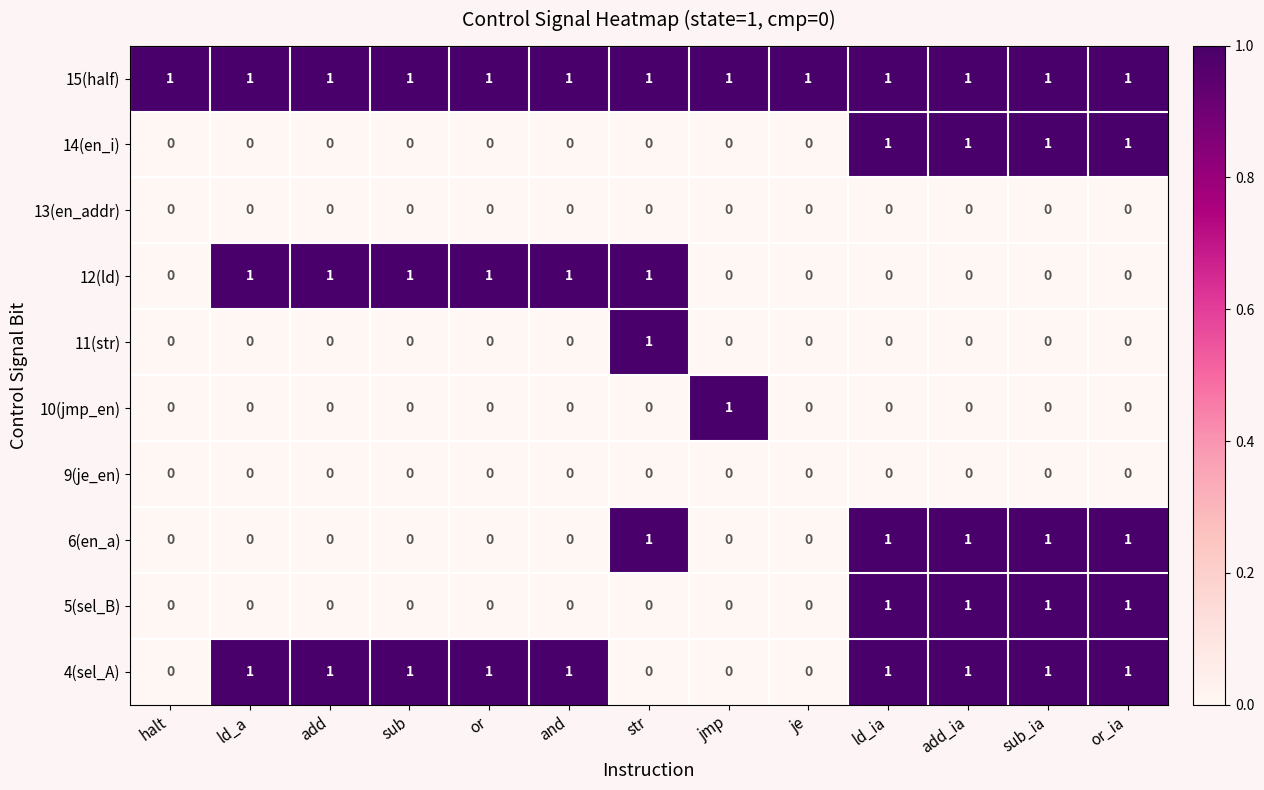

True or false: 14(en_i) has a value of 0 at sub.

True